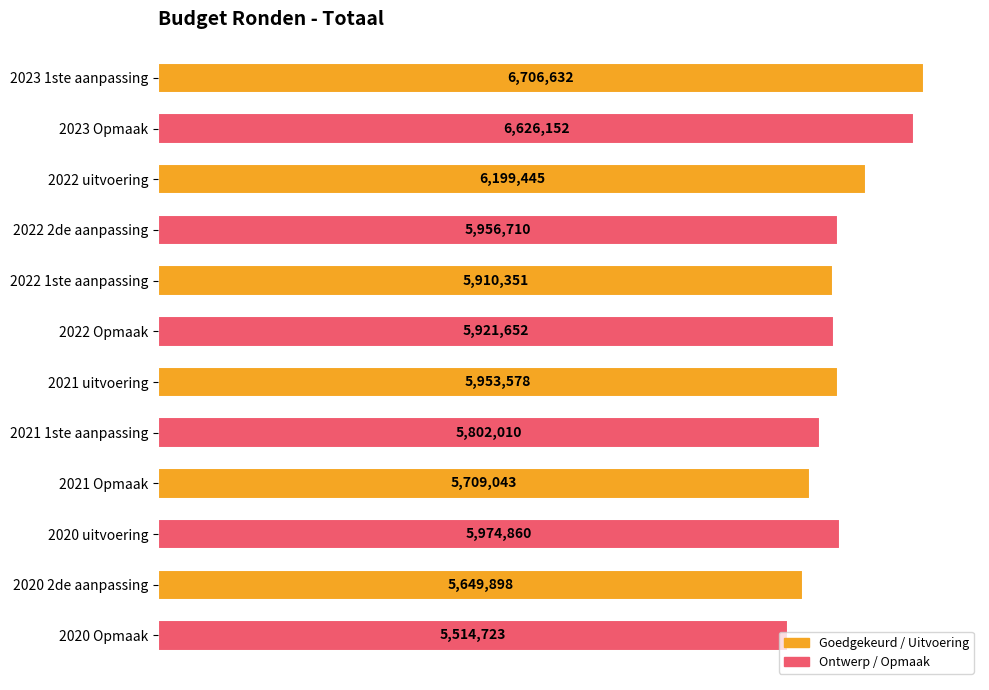

Are the bars horizontal?

Yes